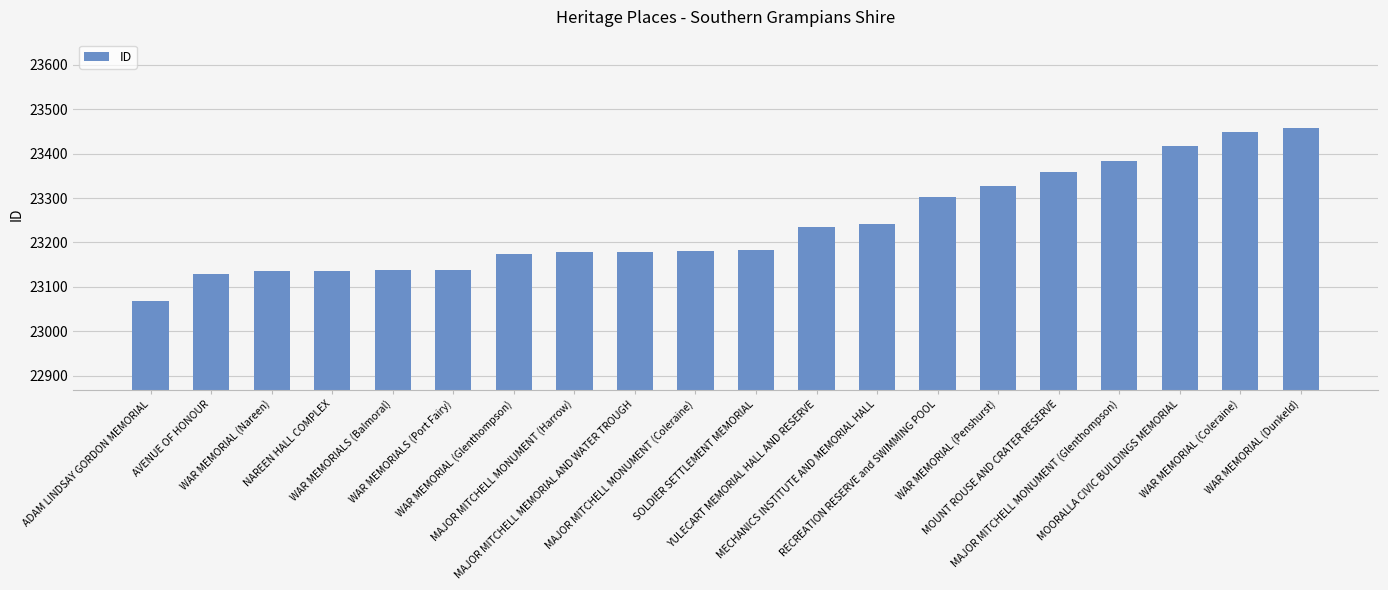

What is the greatest value displayed?

23457